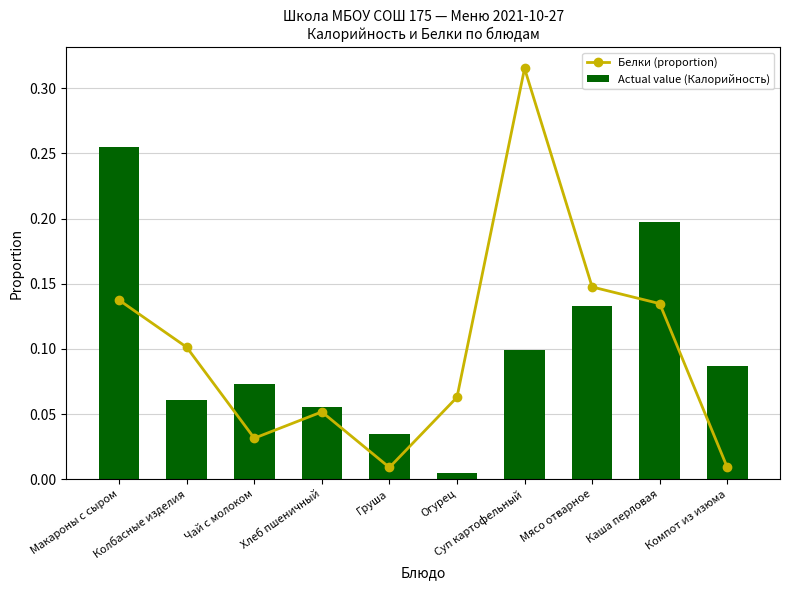

List the series in order of their overall mean, highest first.

Белки (proportion), Actual value (Калорийность)